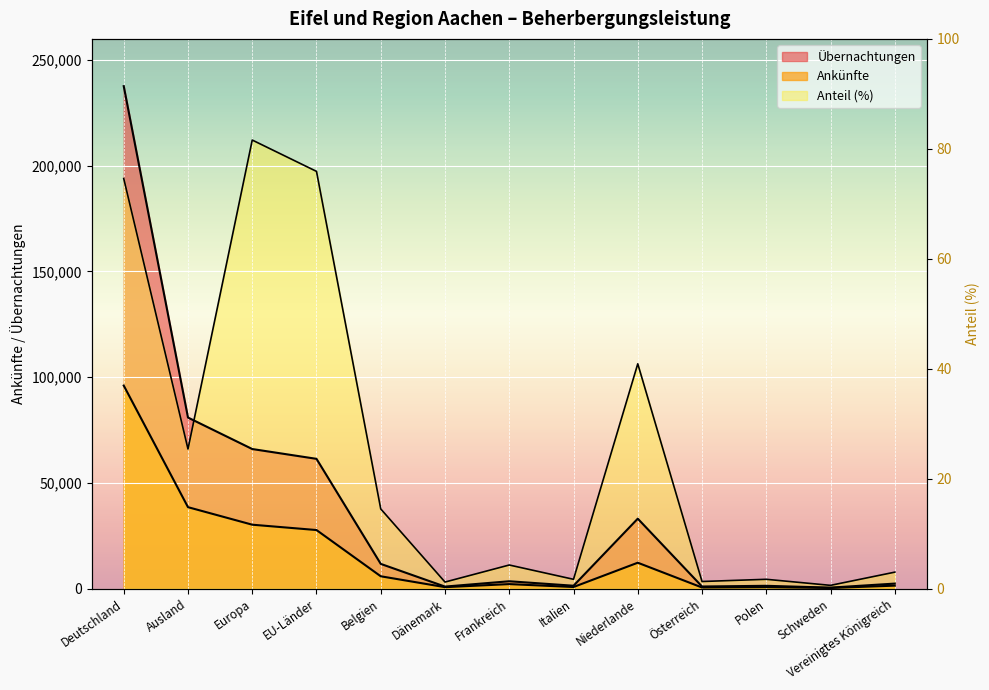

What is the difference between the maximum and minimum values in the Übernachtungen series?

237165.0